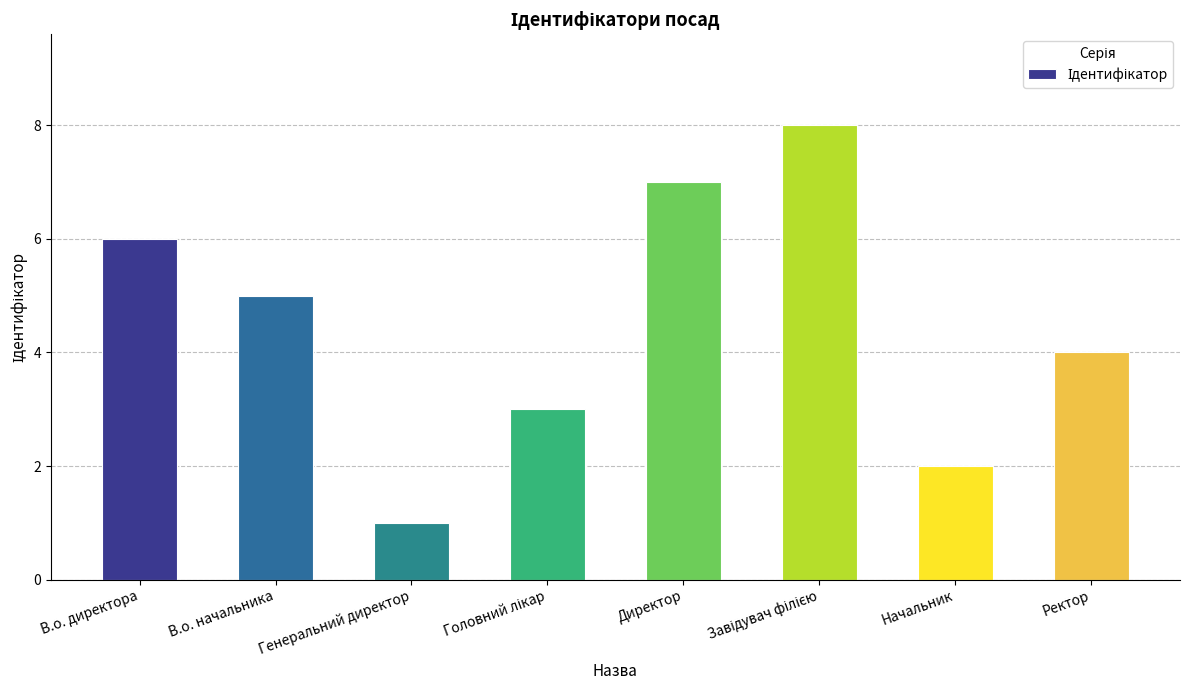

How many data points does each series have?

8